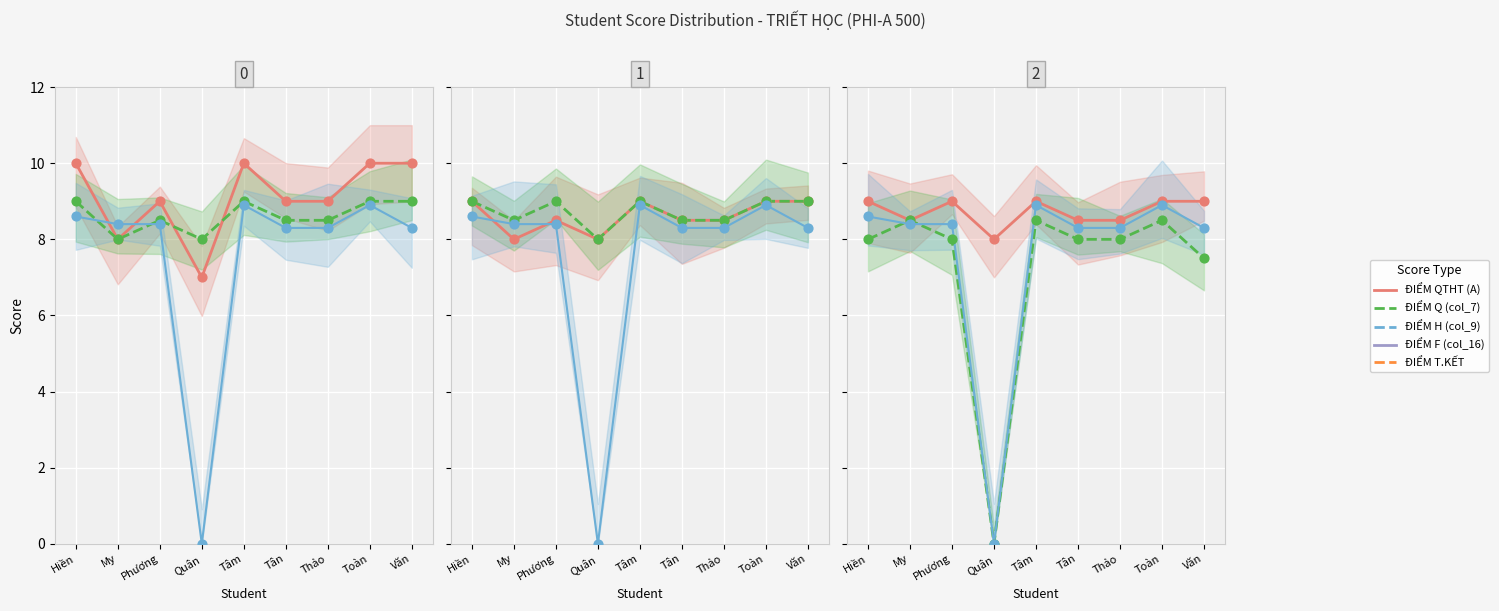

Is the value of ĐIỂM Q (col_7) at Hiền greater than the value of ĐIỂM QTHT (A) at My?

Yes